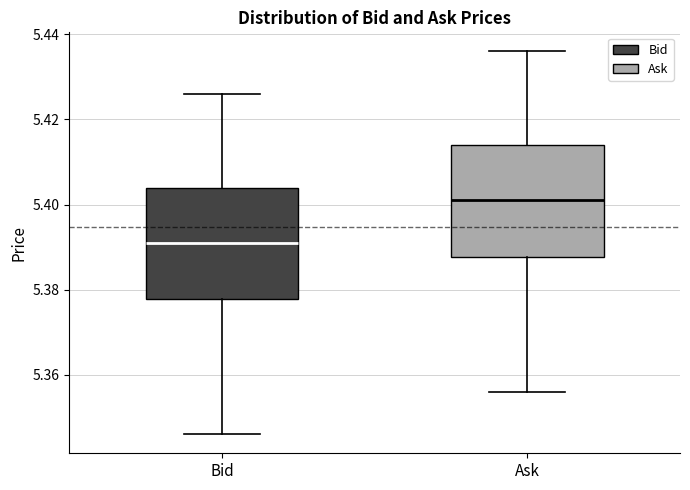

Where does the lower whisker of the box for Bid end on the y-axis? The values are not printed on the chart, so give them approximately, as read against the axis.

5.346